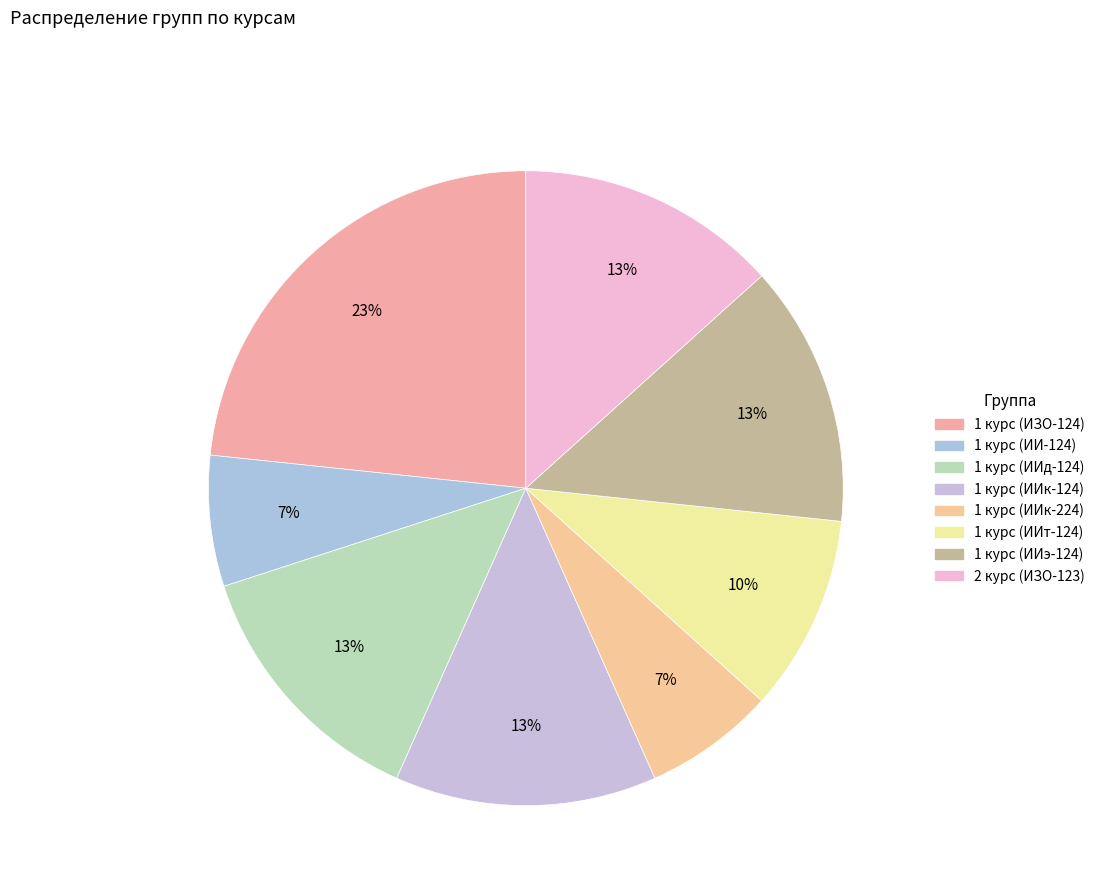

Which slice is the largest?

1 курс (ИЗО-124)